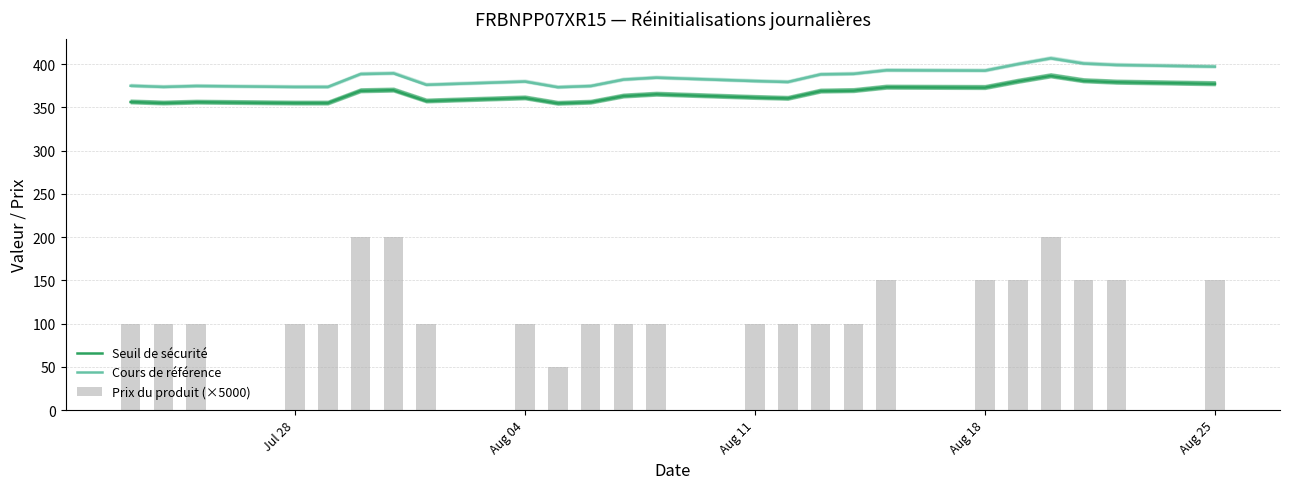

The Cours de référence series shows 373.6 at Jul 28. True or false?

True